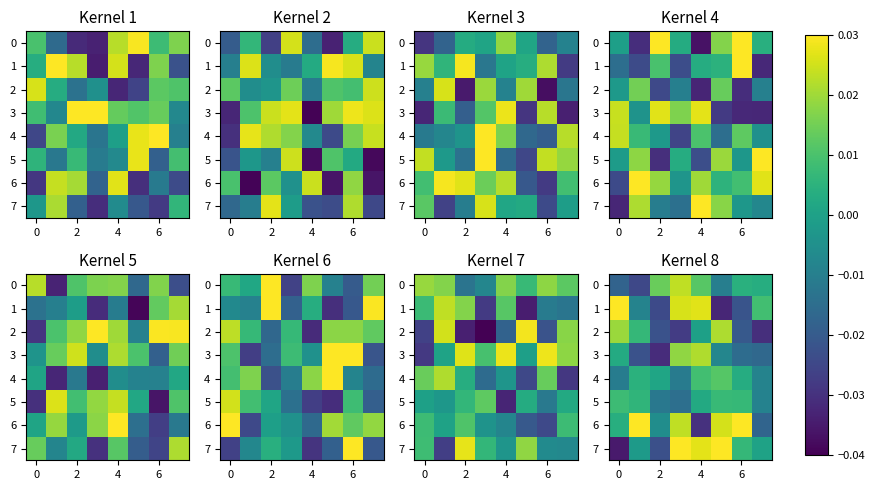

Is the value of row_4 at 2 greater than the value of row_1 at 6?

No